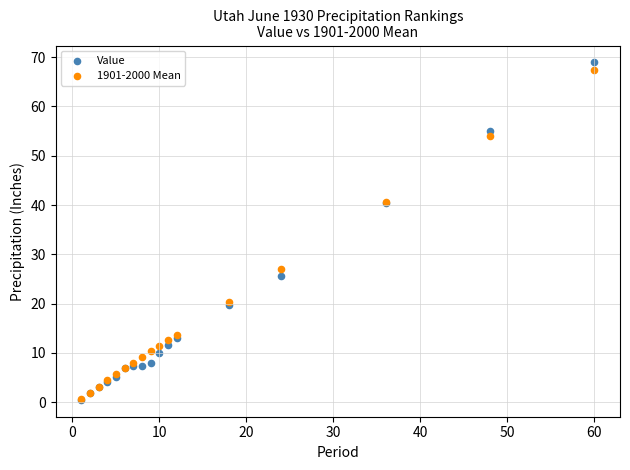

What are all the series names shown in the legend?

Value, 1901-2000 Mean